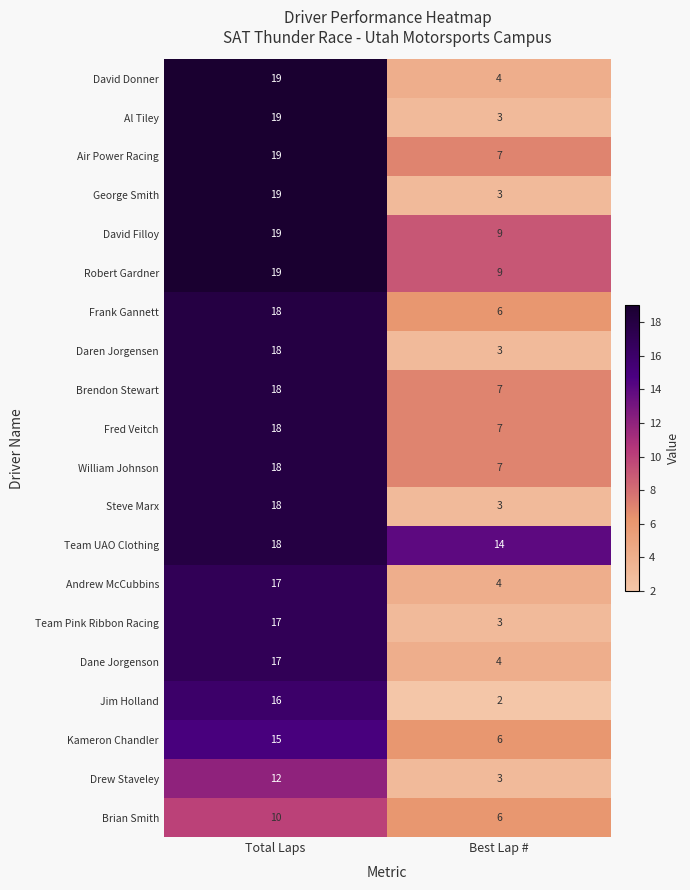

What is the difference between the David Donner values at Best Lap # and Total Laps?

15